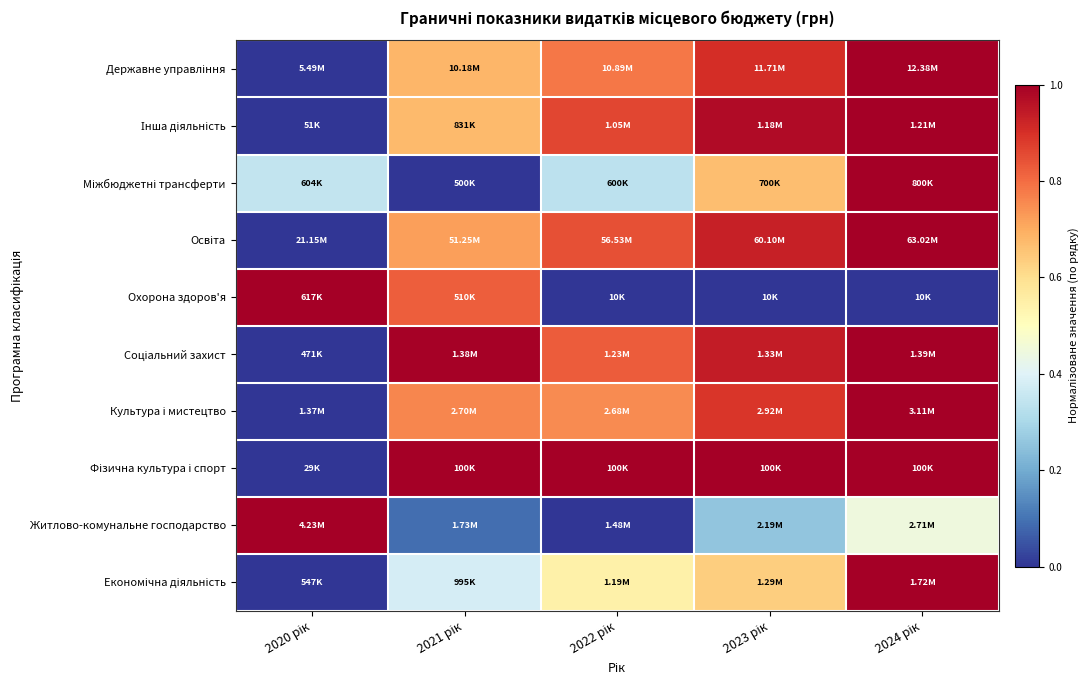

At which category is the sum across all series the highest?

2024 рік